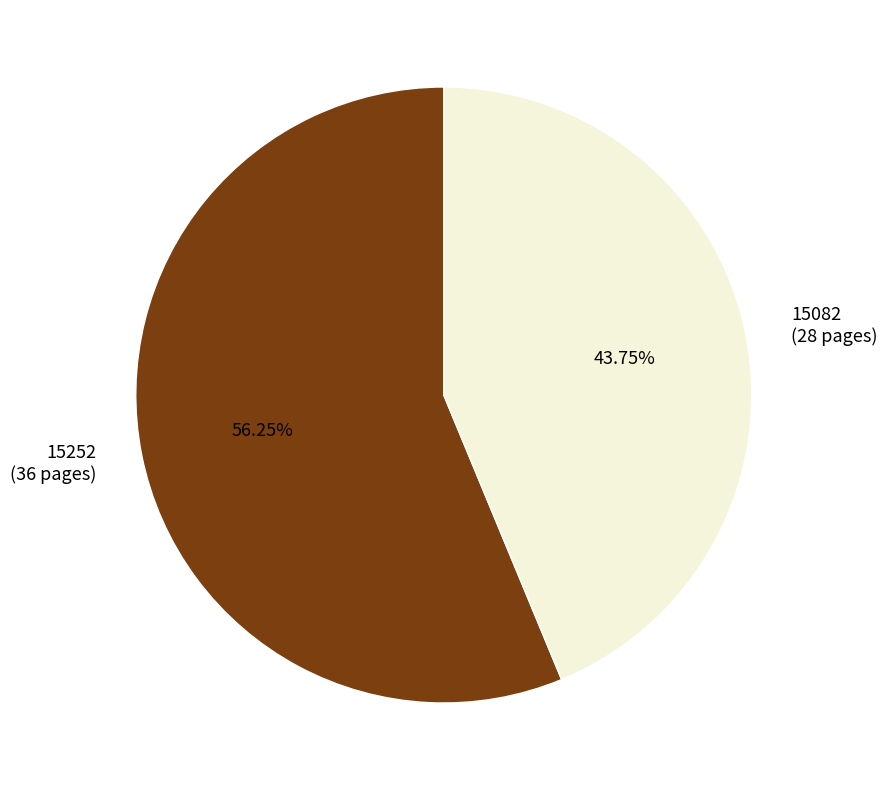

Does 15082 represent more than half of the total?

No